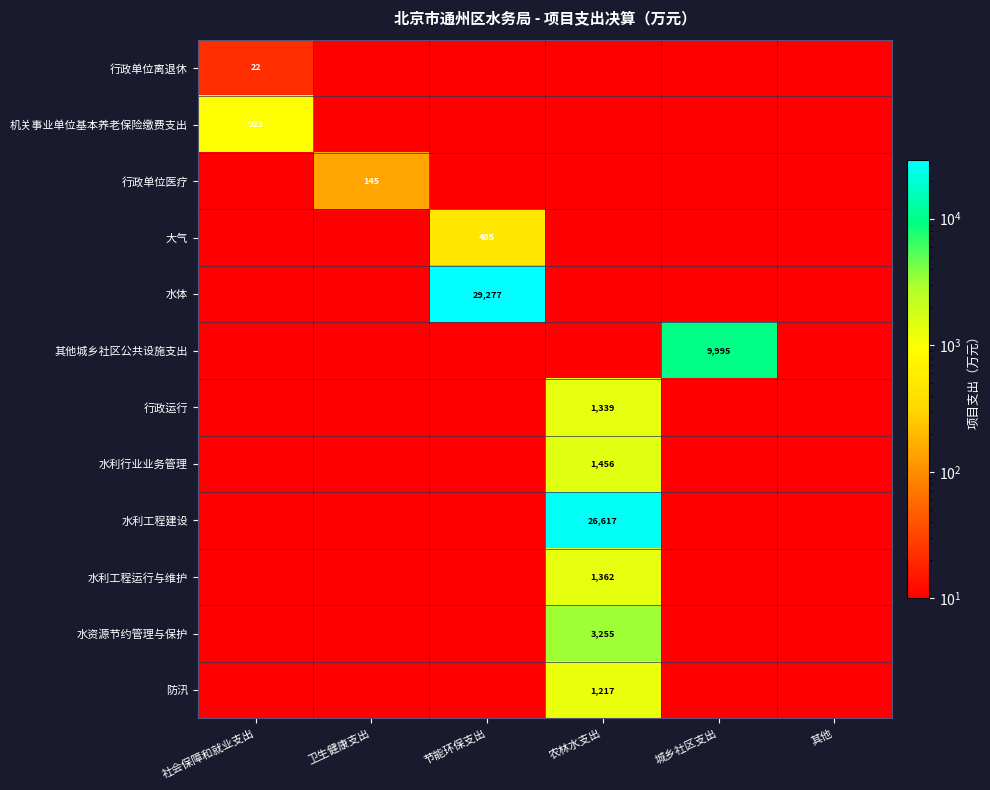

Is it true that 其他城乡社区公共设施支出 equals 15372 at 城乡社区支出?

False